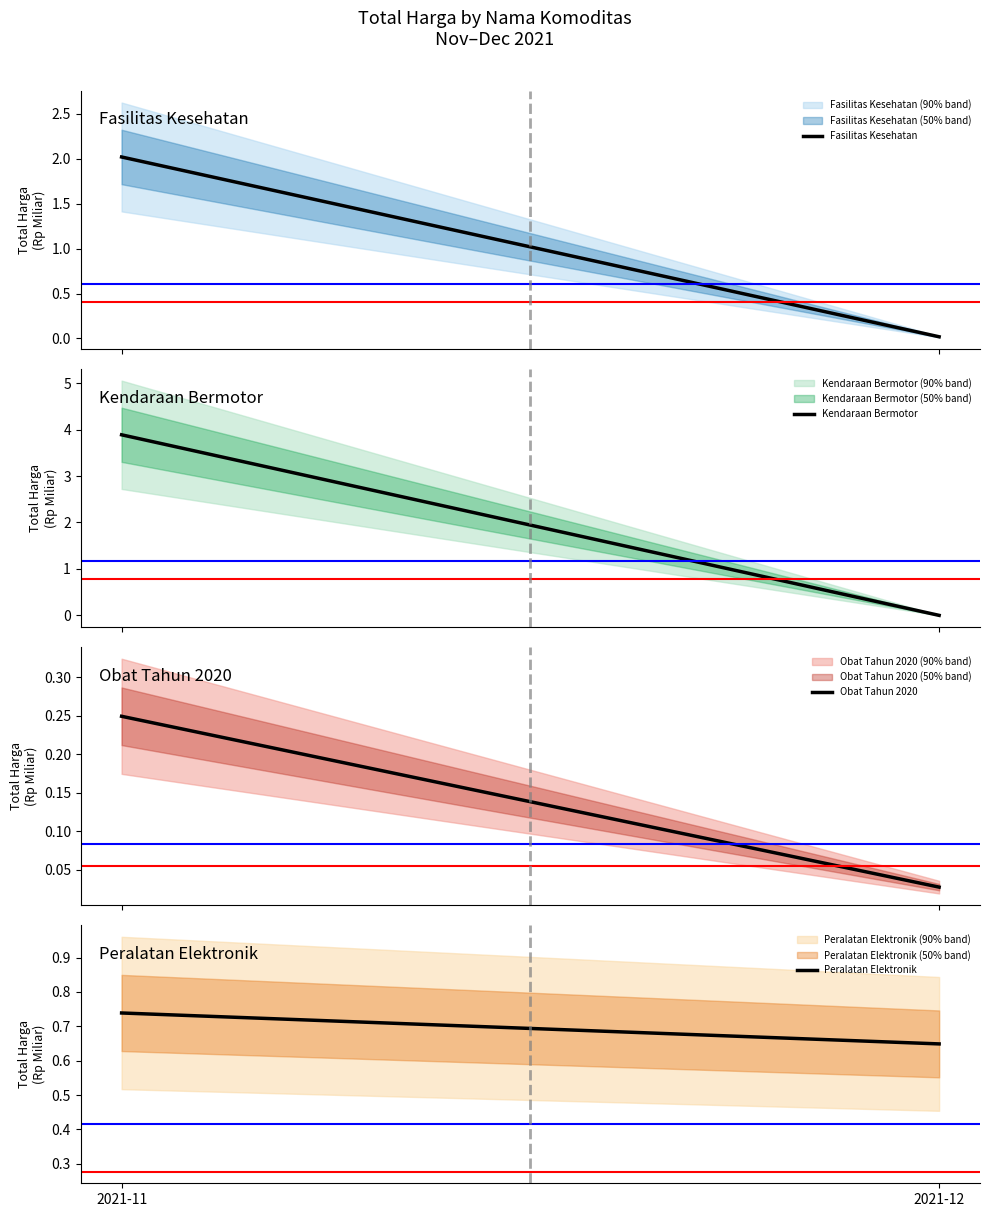

At how many categories does at least one series exceed 2?

1